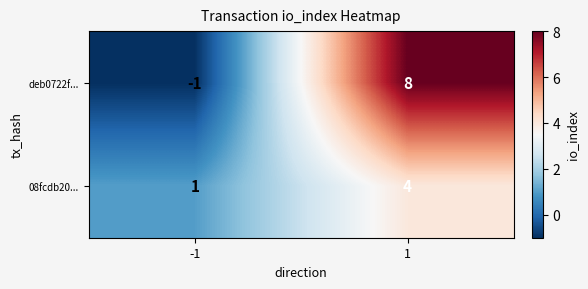

What is the sum of all 08fcdb20... values?

5